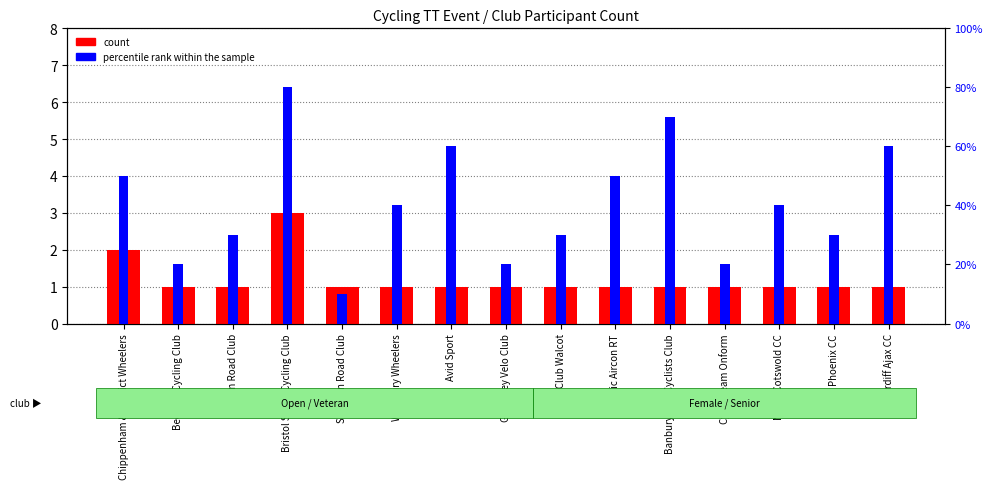

The value of count at Severn Road Club is 1. True or false?

True